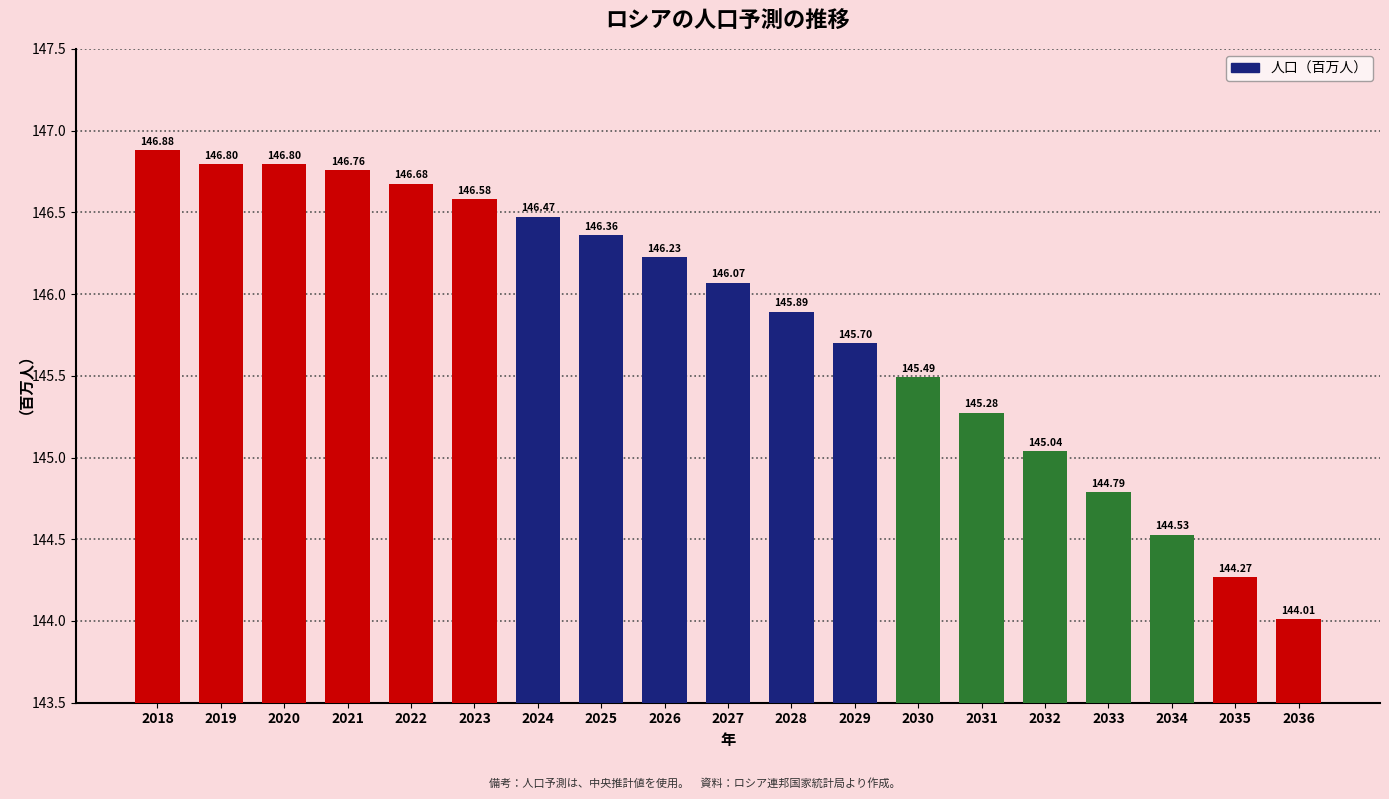

What is the minimum value shown in the chart?

144.0